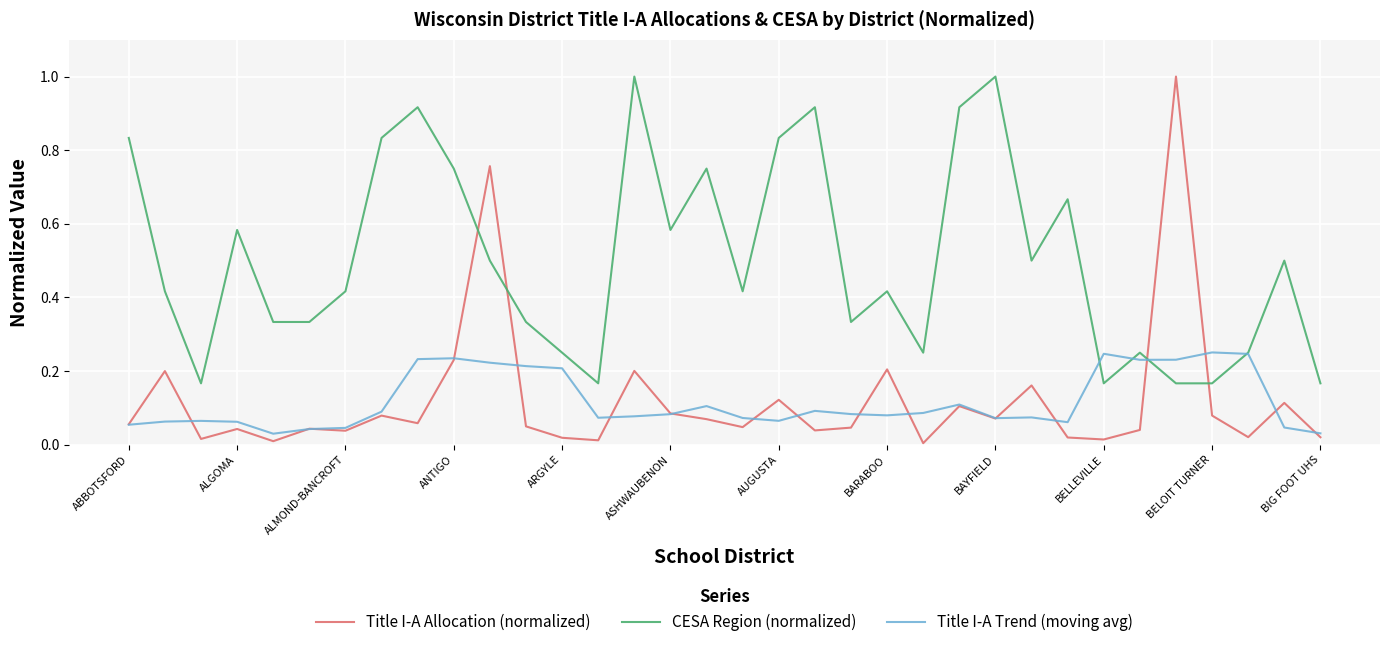

Which series has the widest spread of values?

Title I-A Allocation (normalized)